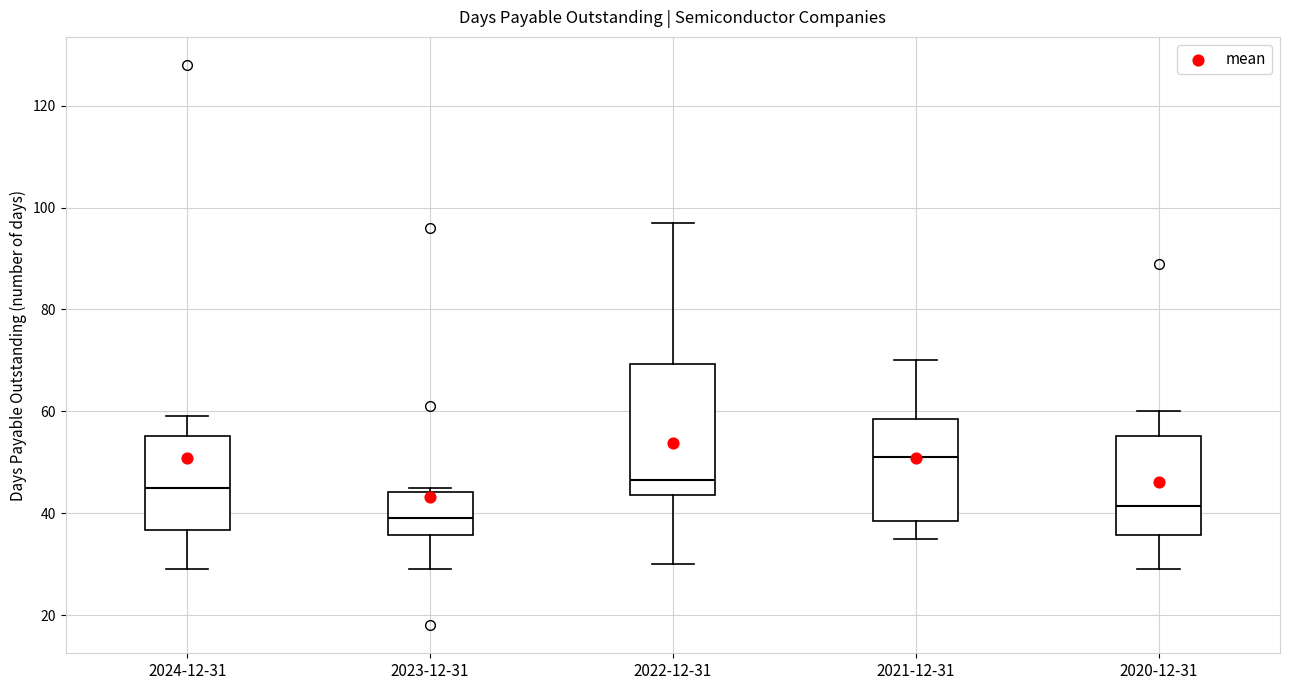

Reading left to right, read every box against the y-axis: the position of its median line, the range the box covers, and the ends of its whiskers. The values are not printed on the chart, so give them approximately, as read against the axis.

2024-12-31: median 46, box 36 to 56, whiskers 30 to 60
2023-12-31: median 40, box 36 to 44, whiskers 30 to 46
2022-12-31: median 46, box 44 to 70, whiskers 30 to 98
2021-12-31: median 52, box 38 to 58, whiskers 36 to 70
2020-12-31: median 42, box 36 to 56, whiskers 30 to 60